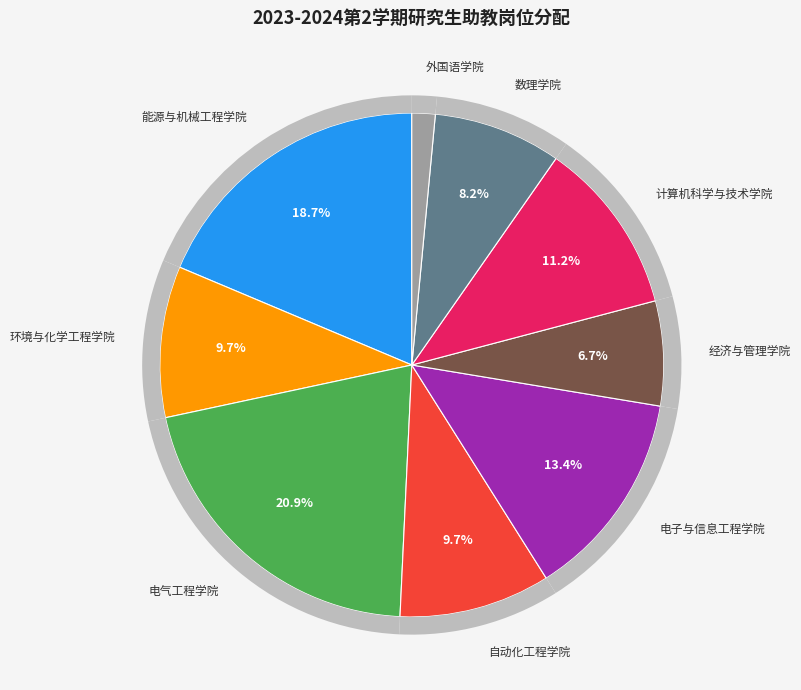

To the nearest percent, what percentage of the pie is 环境与化学工程学院?

10%